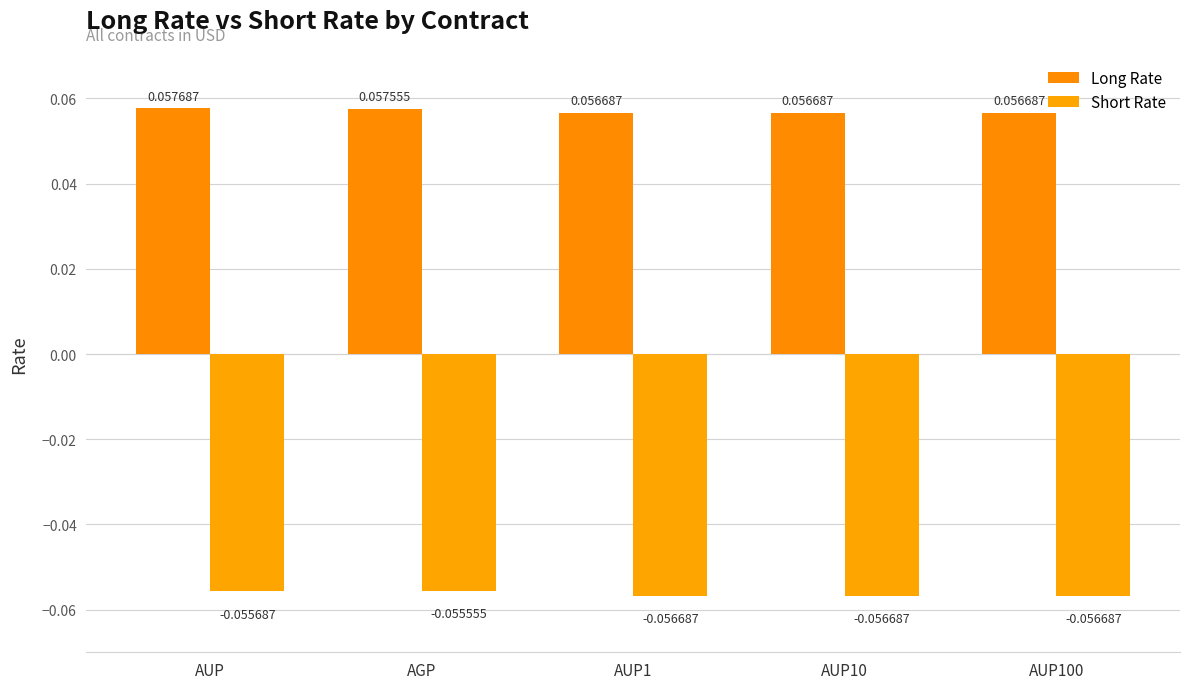

List the series in order of their overall mean, highest first.

Long Rate, Short Rate